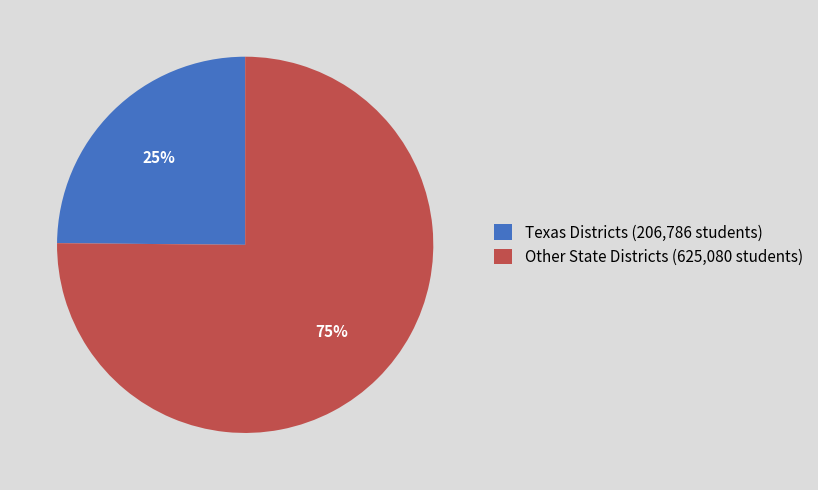

Which category has the biggest portion of the pie?

Other State Districts (625,080 students)